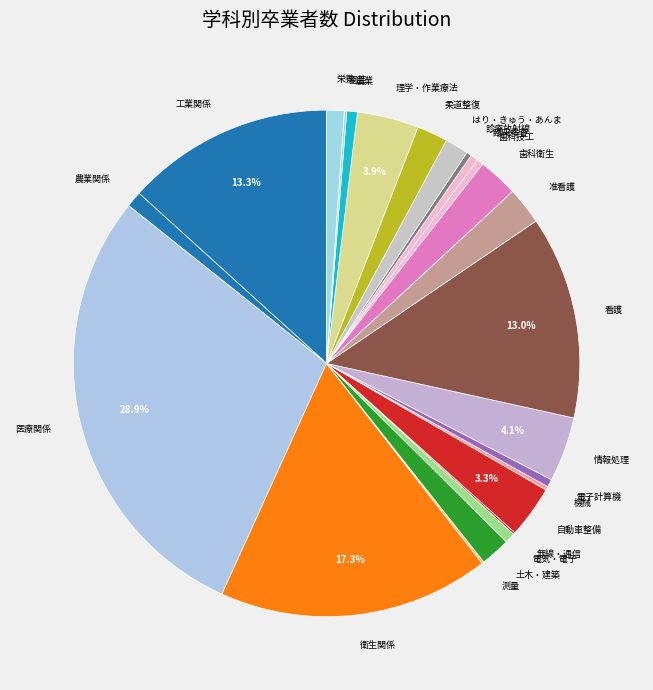

Is the sum of 歯科衛生 and 衛生関係 greater than half?

No